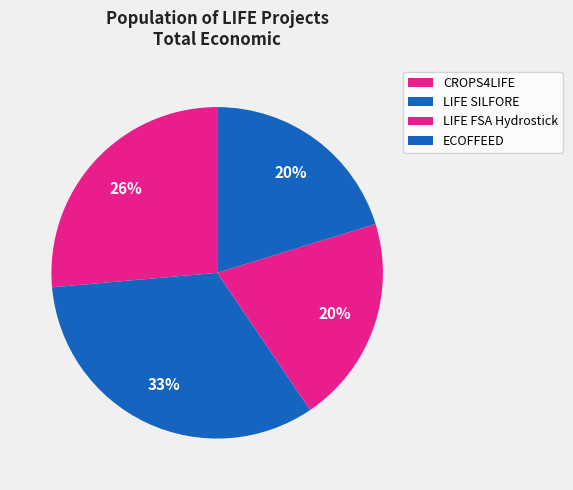

Is it true that CROPS4LIFE is 26% of the pie?

True